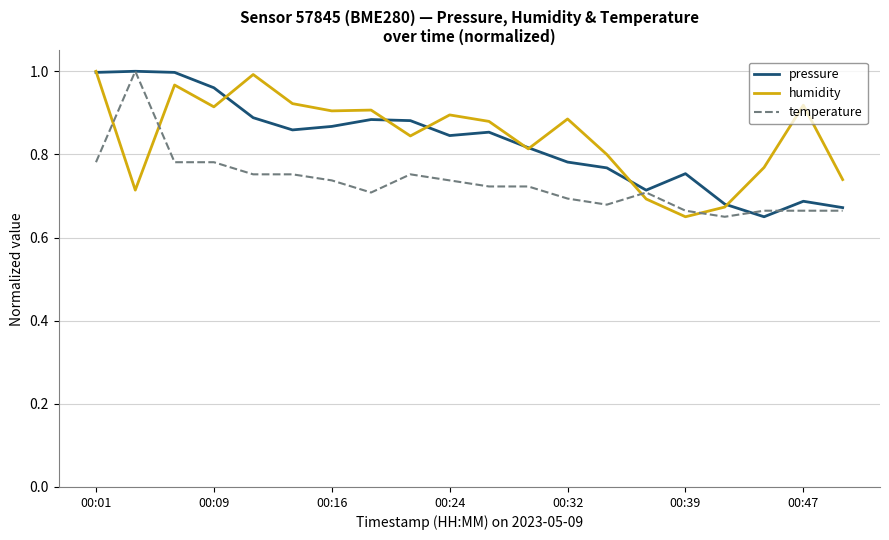

Is the value of pressure at 00:32 greater than the value of humidity at 00:47?

No